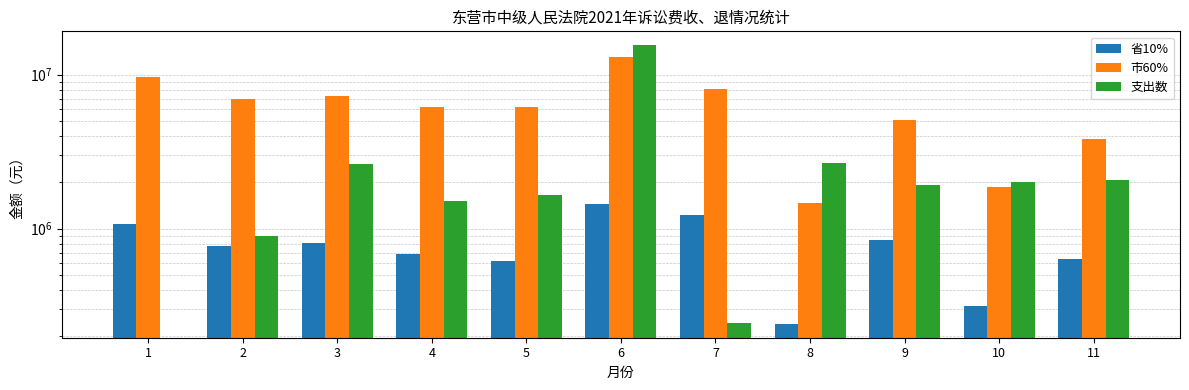

What is the difference between the 支出数 values at 1 and 9?

1911778.0